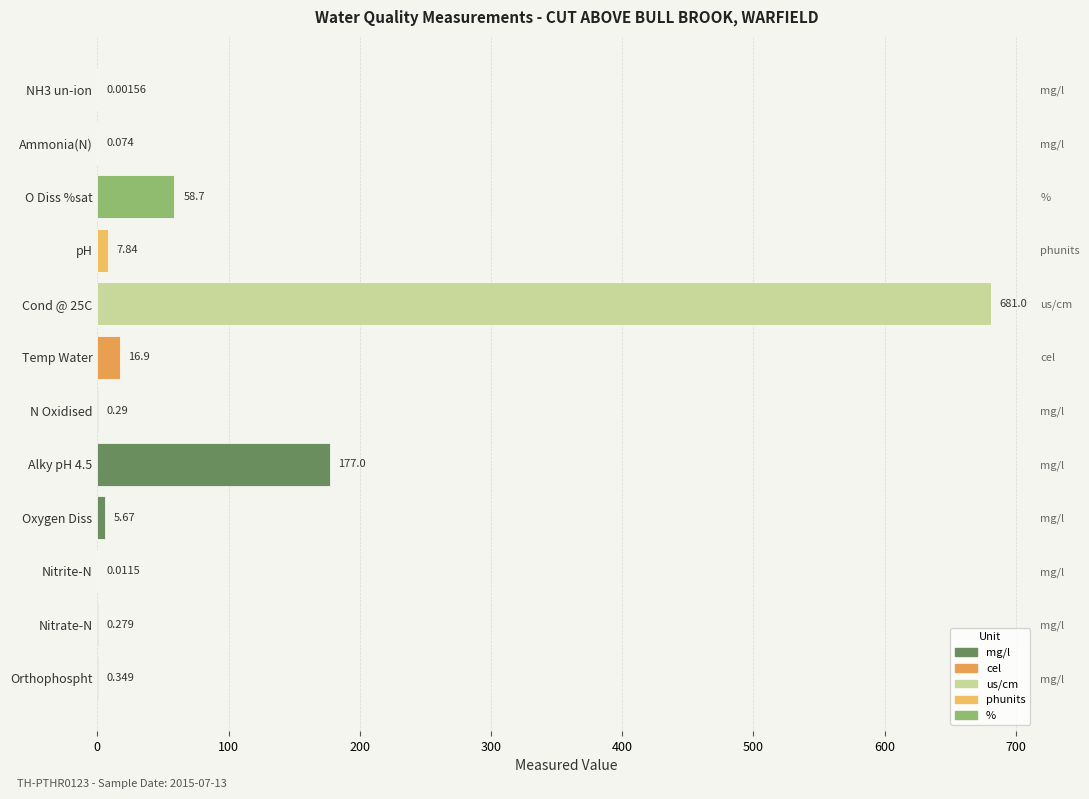

What is the sum of the values at Cond @ 25C and Orthophospht?

681.3